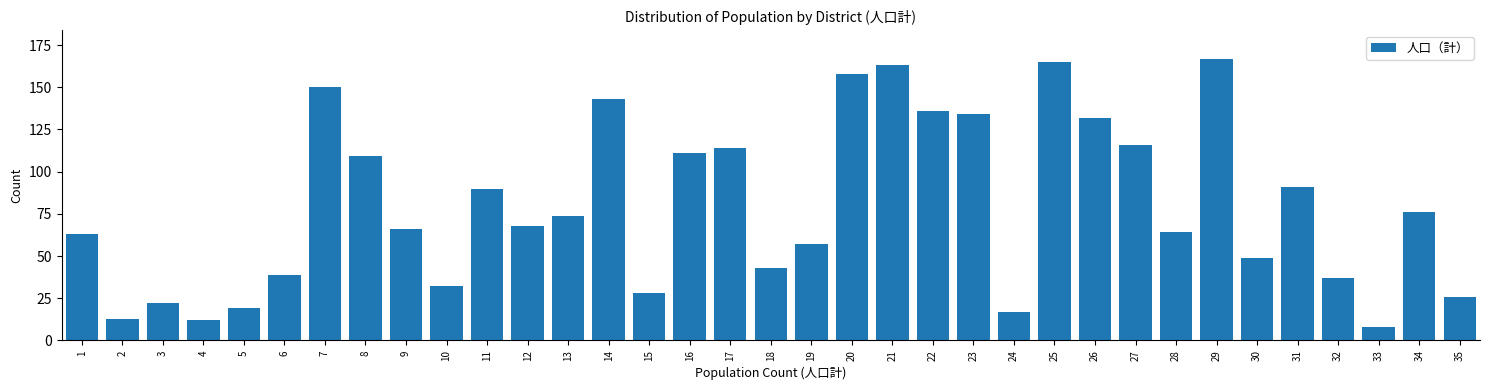

What is the ratio of the value at 18 to the value at 1?

0.7